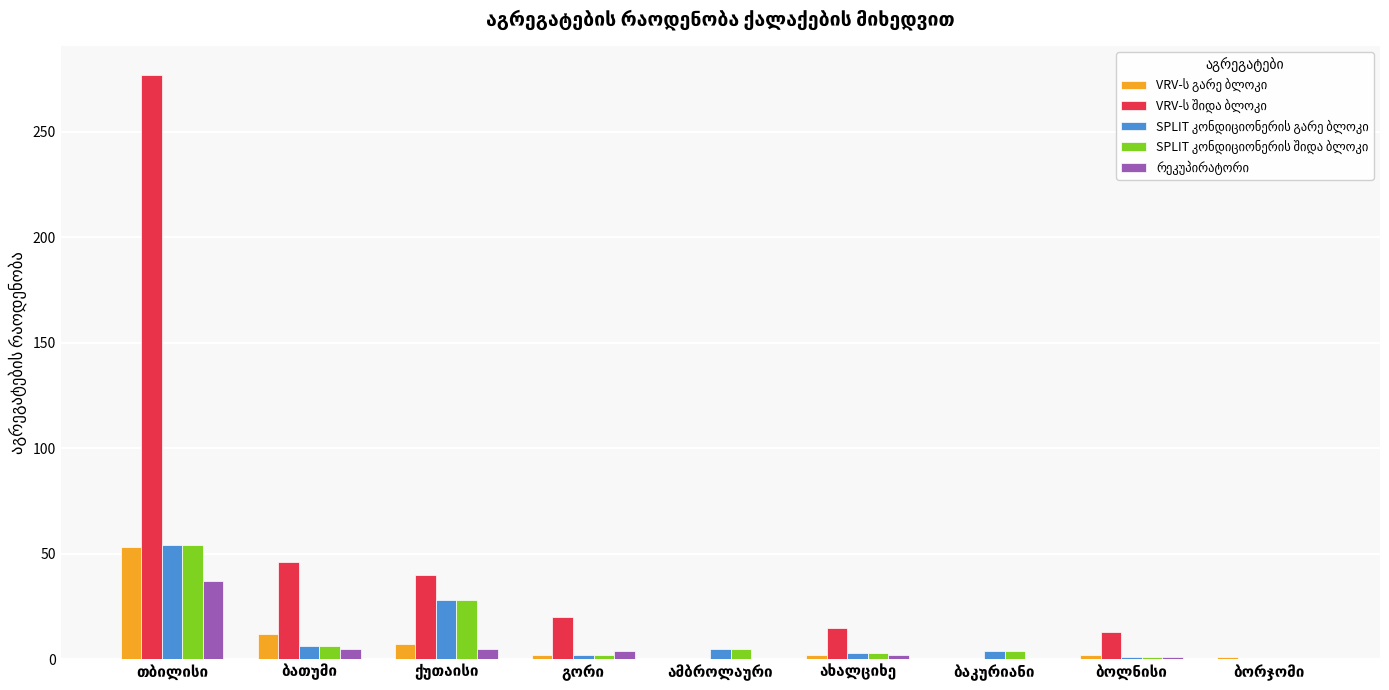

What is the maximum value shown in the chart?

277